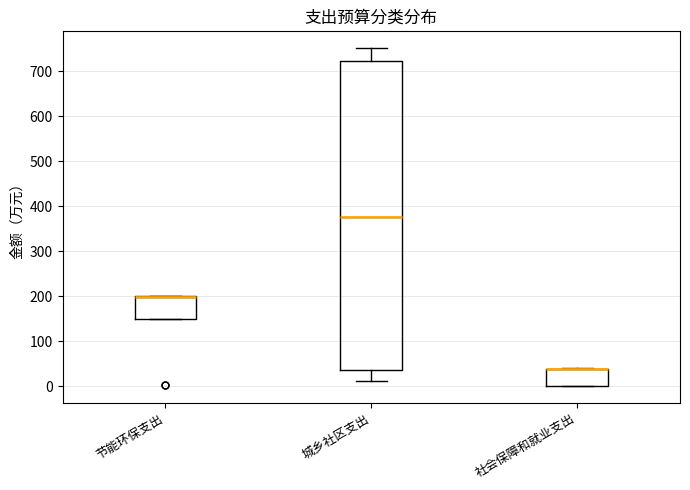

Which box is the tallest, from its lower edge to its upper edge?

城乡社区支出